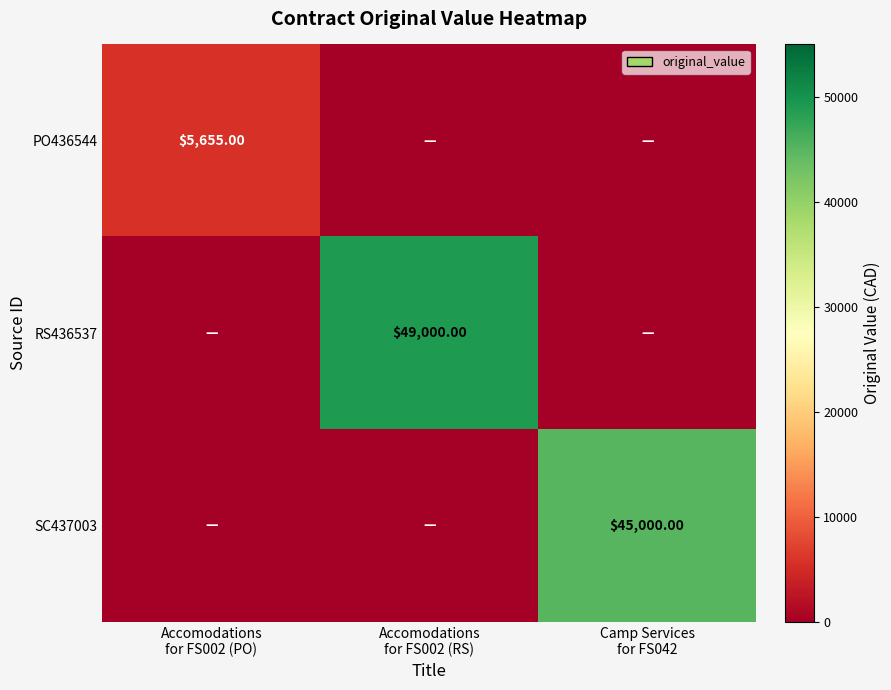

Count the number of data series in this chart.

3